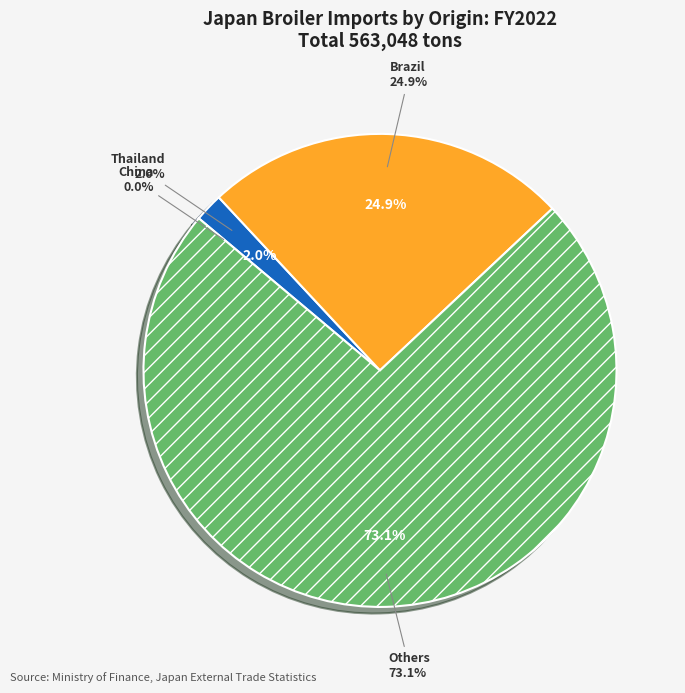

The Brazil slice represents 38% of the pie. True or false?

False